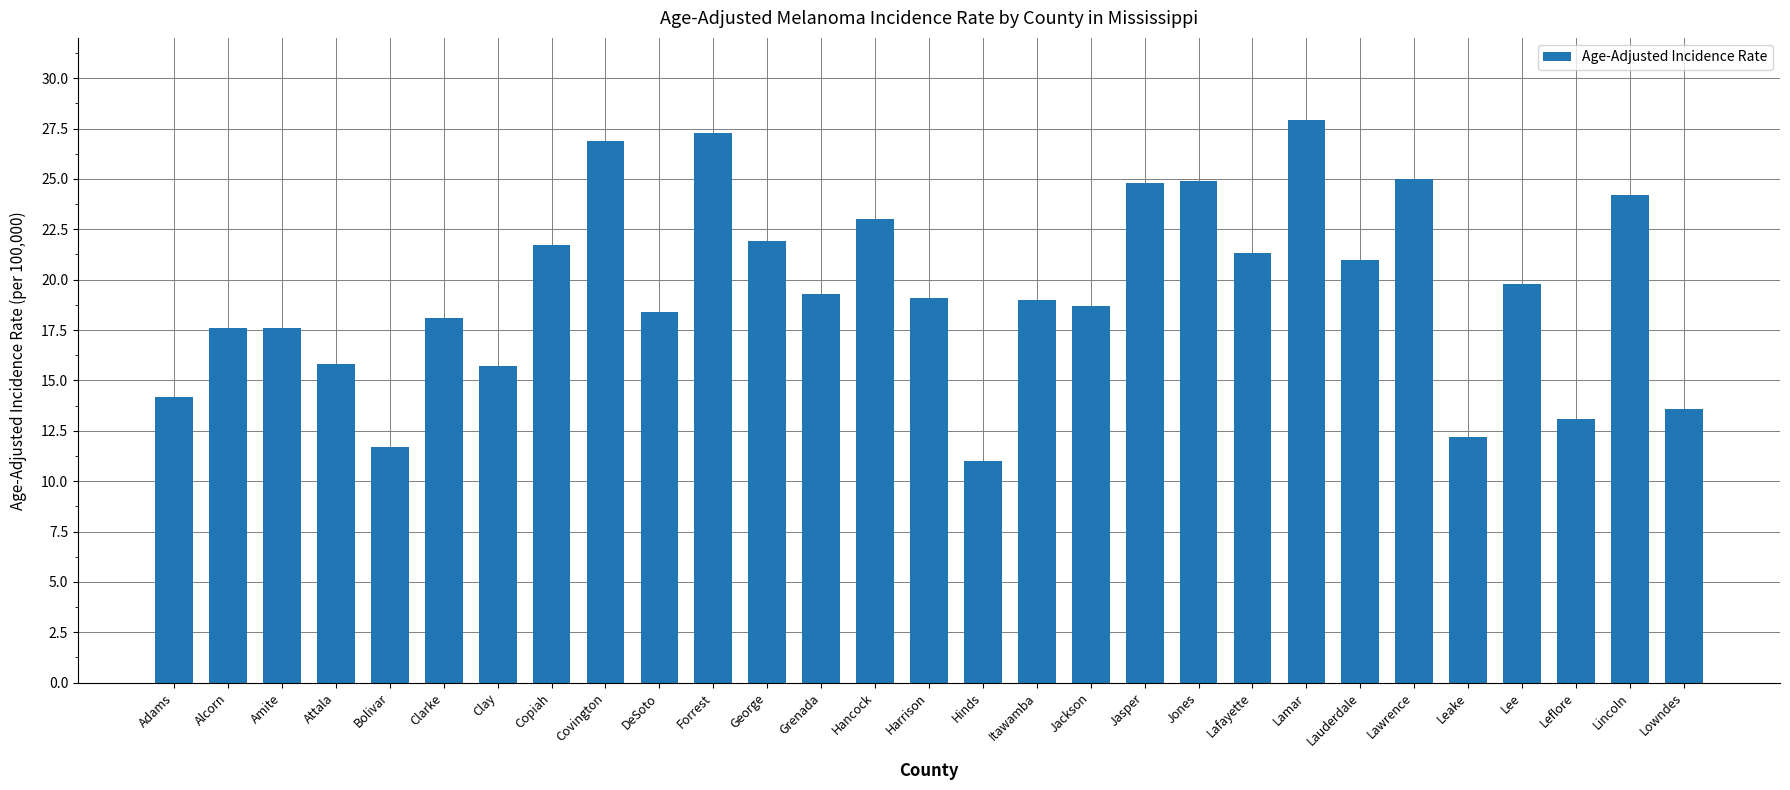

Count the number of categories in the chart.

29